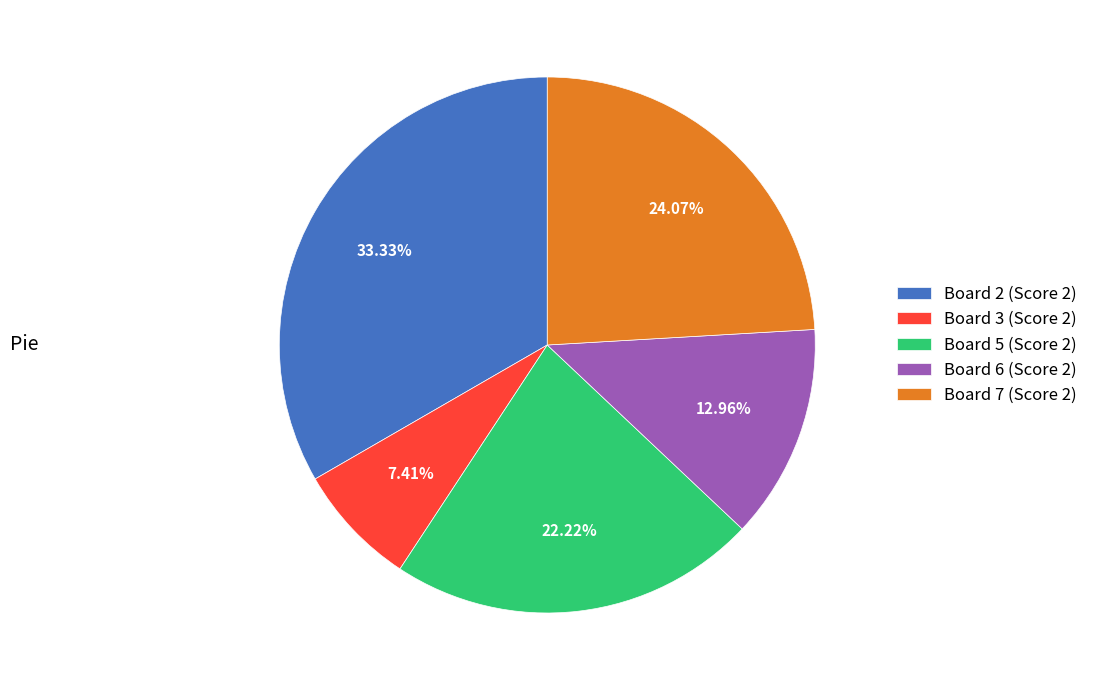

Does any single category account for the majority?

No